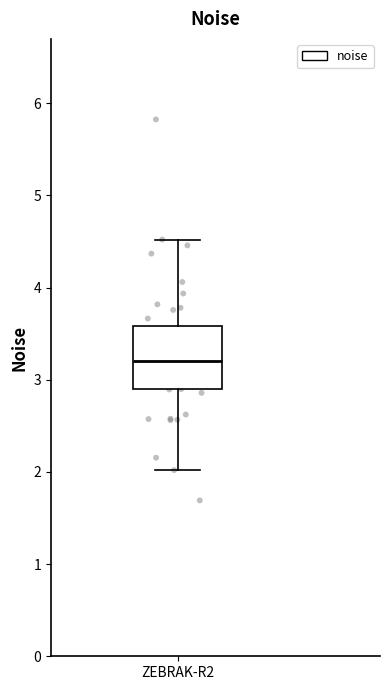

Transcribe this box plot: give where the median line is, the range the box spans, and where the two whiskers end, as read against the y-axis. The values are not printed on the chart, so give them approximately, as read against the axis.

median 3.2, box 2.9 to 3.6, whiskers 2.0 to 4.5